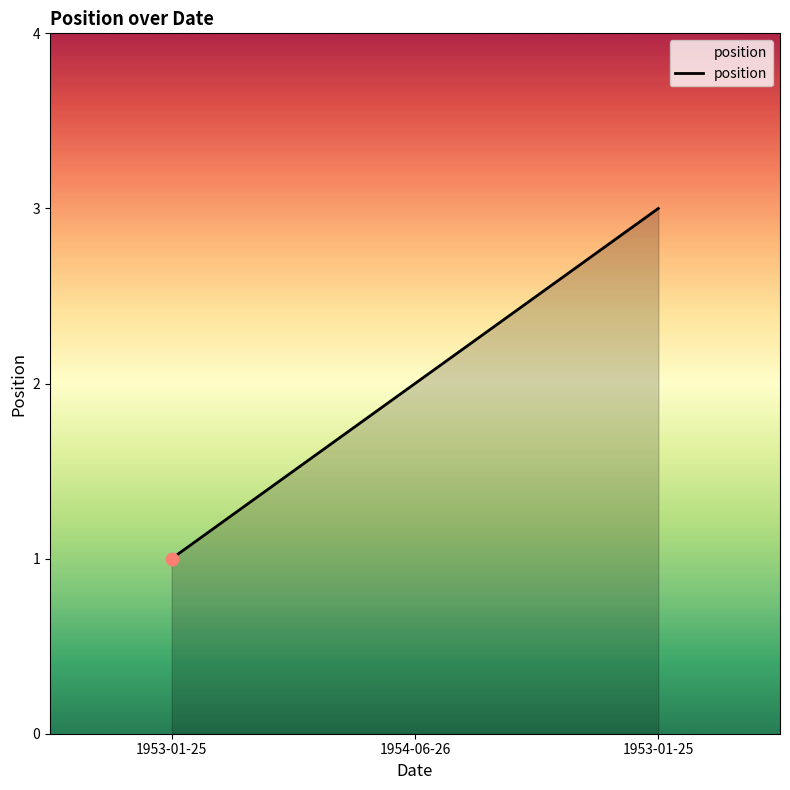

What is the ratio of the value at 1953-01-25 to the value at 1953-01-25?

3.0